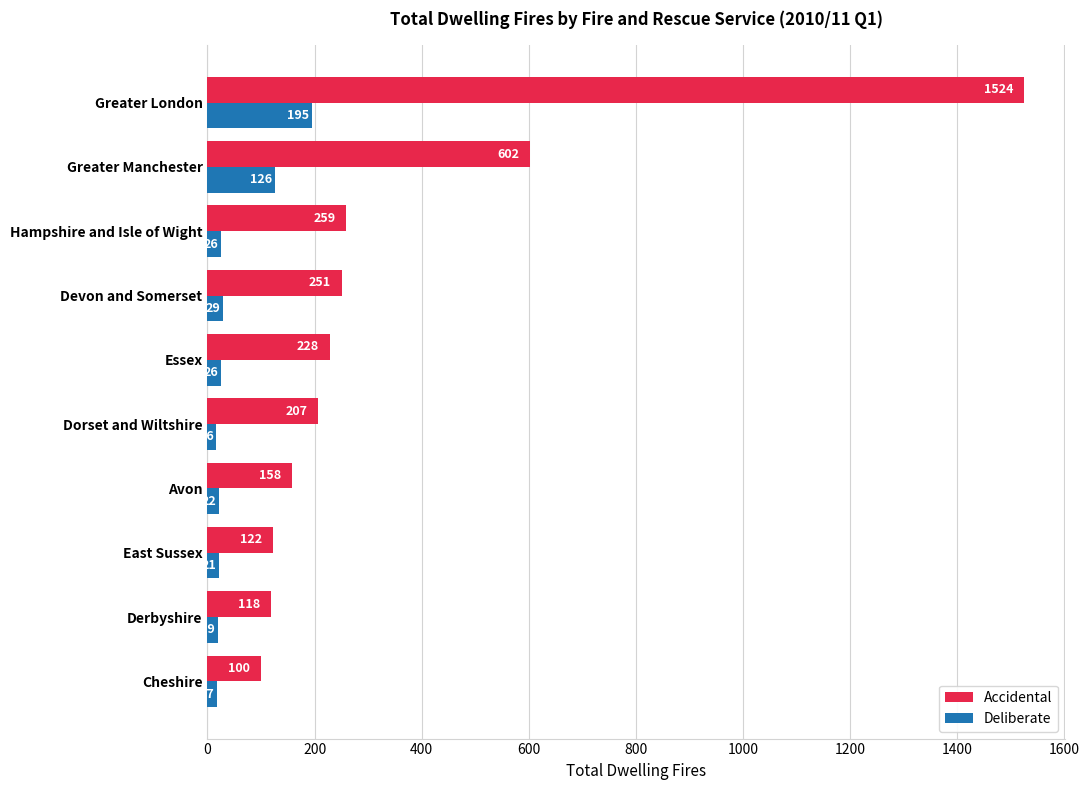

What is the maximum value shown in the chart?

1524